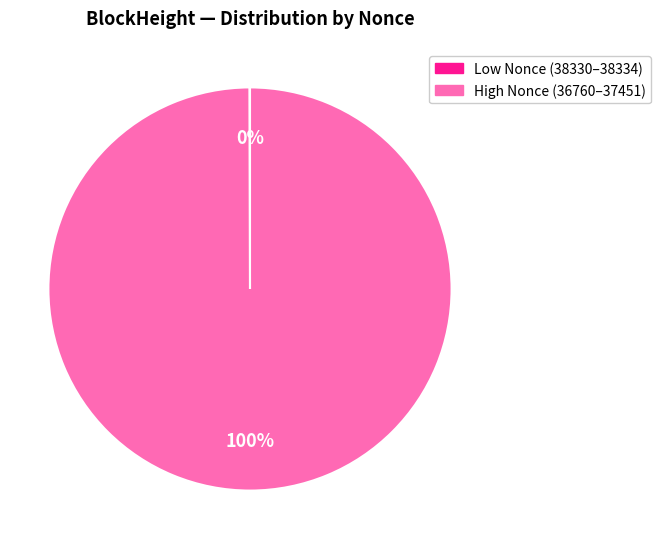

To the nearest percent, what is the average slice percentage?

50%